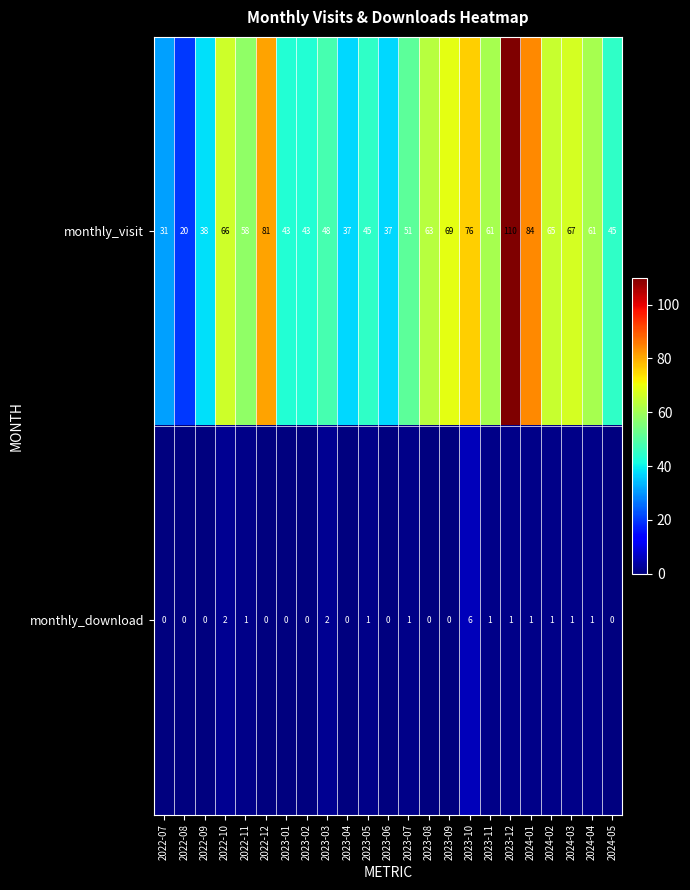

How many monthly_download values are between 0 and 1?

20